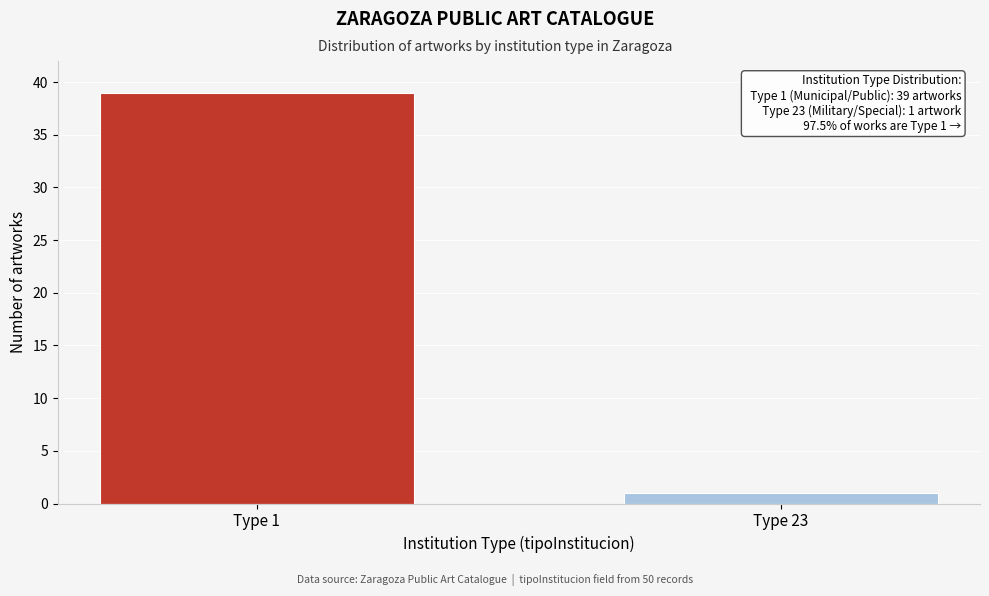

Reading left to right, extract all data points from this chart.

39	1